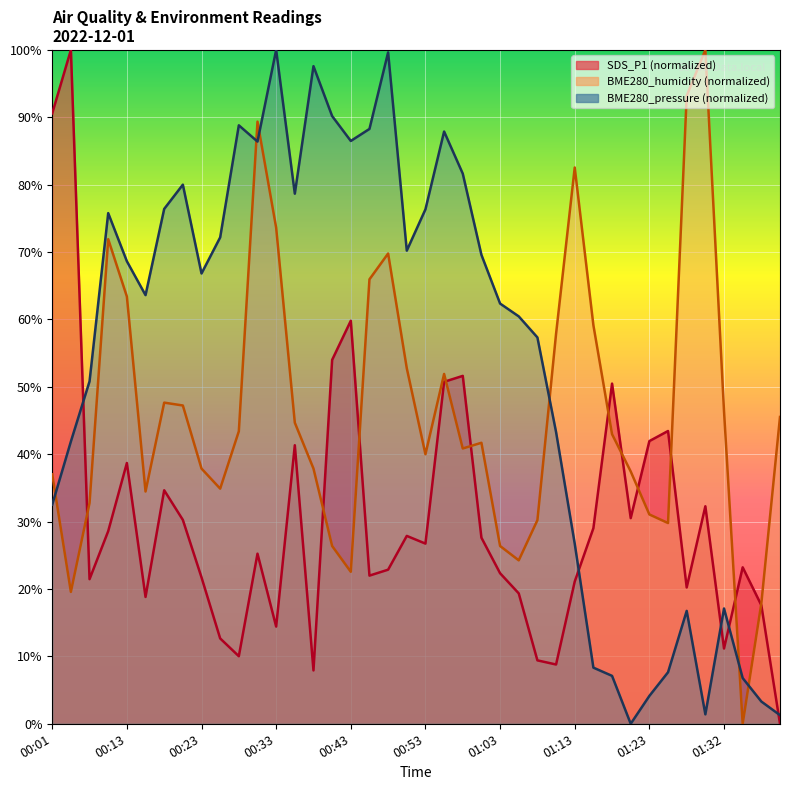

At 01:15, list the series in order from largest to smallest.

BME280_humidity, SDS_P1, BME280_pressure